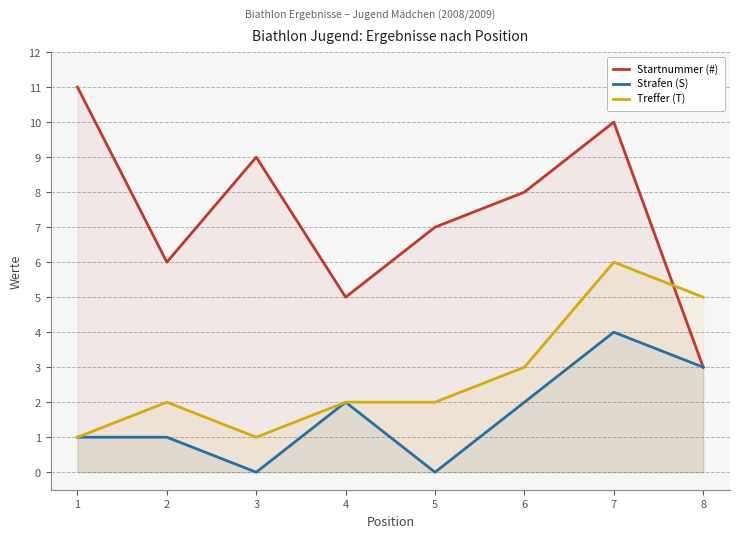

Read the Treffer (T) value at 7.

6